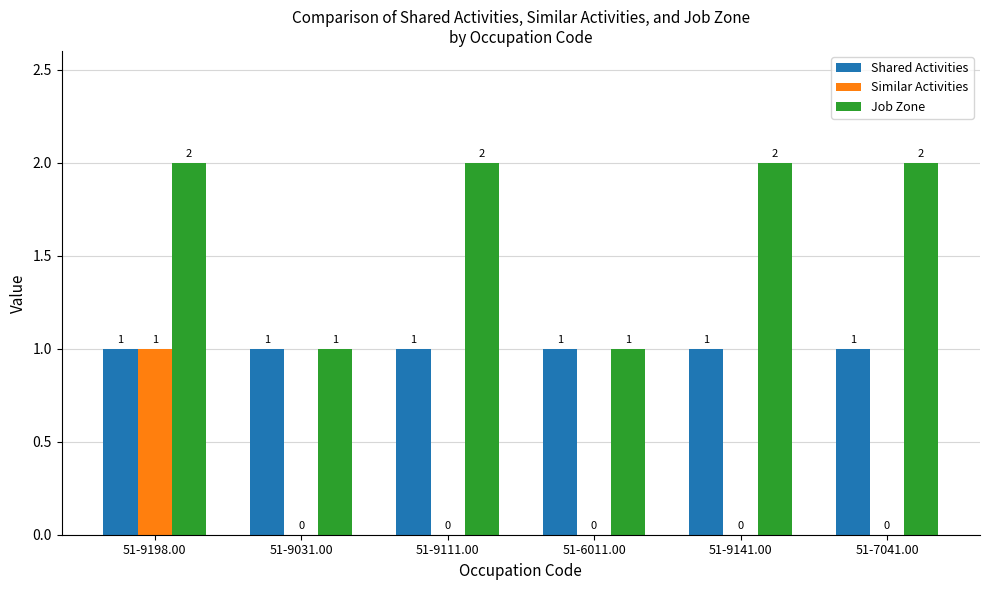

The value of Shared Activities at 51-9198.00 is 2. True or false?

False